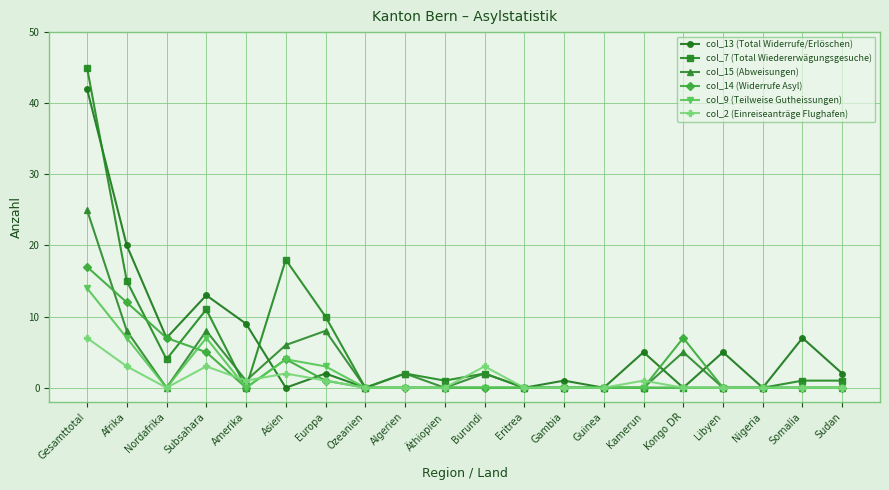

At which category is the sum across all series the highest?

Gesamttotal